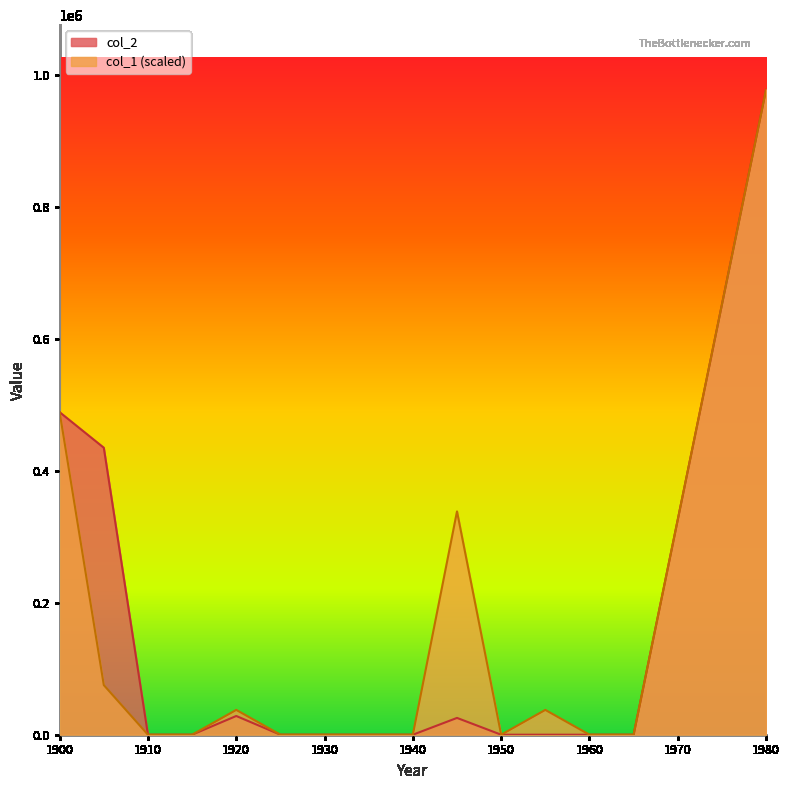

Reading left to right, transcribe all the data shown in this chart.

col_2: 489118.0	435217.0	0.0	0.0	28404.0	0.0	0.0	0.0	0.0	25478.0	0.0	19.0	0.0	0.0	978236.0
col_1: 489118.0	75248.9	0.0	0.0	37624.5	0.0	0.0	0.0	0.0	338620.2	0.0	37624.5	0.0	0.0	978236.0